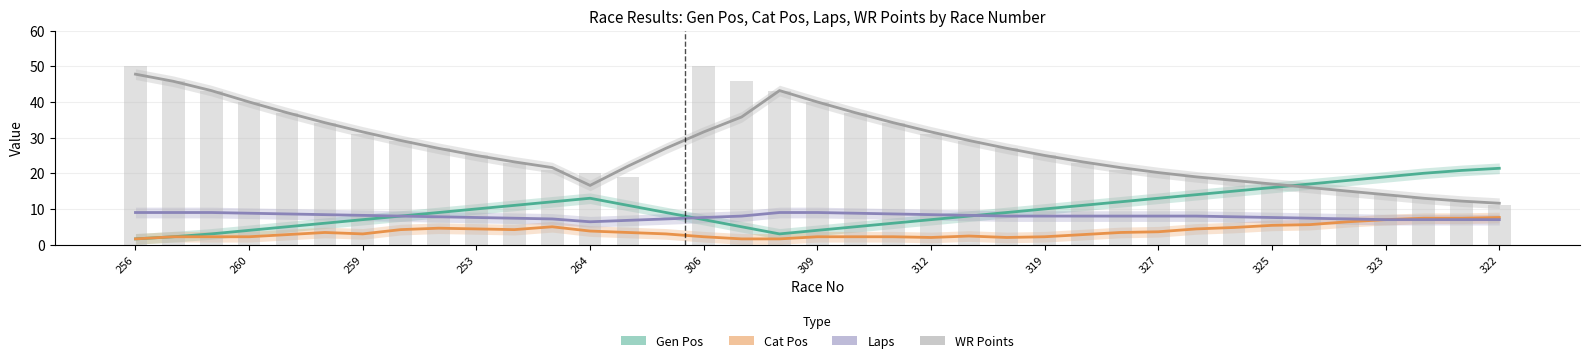

Is the value of Laps at 29 greater than the value of WR Points at 259?

No